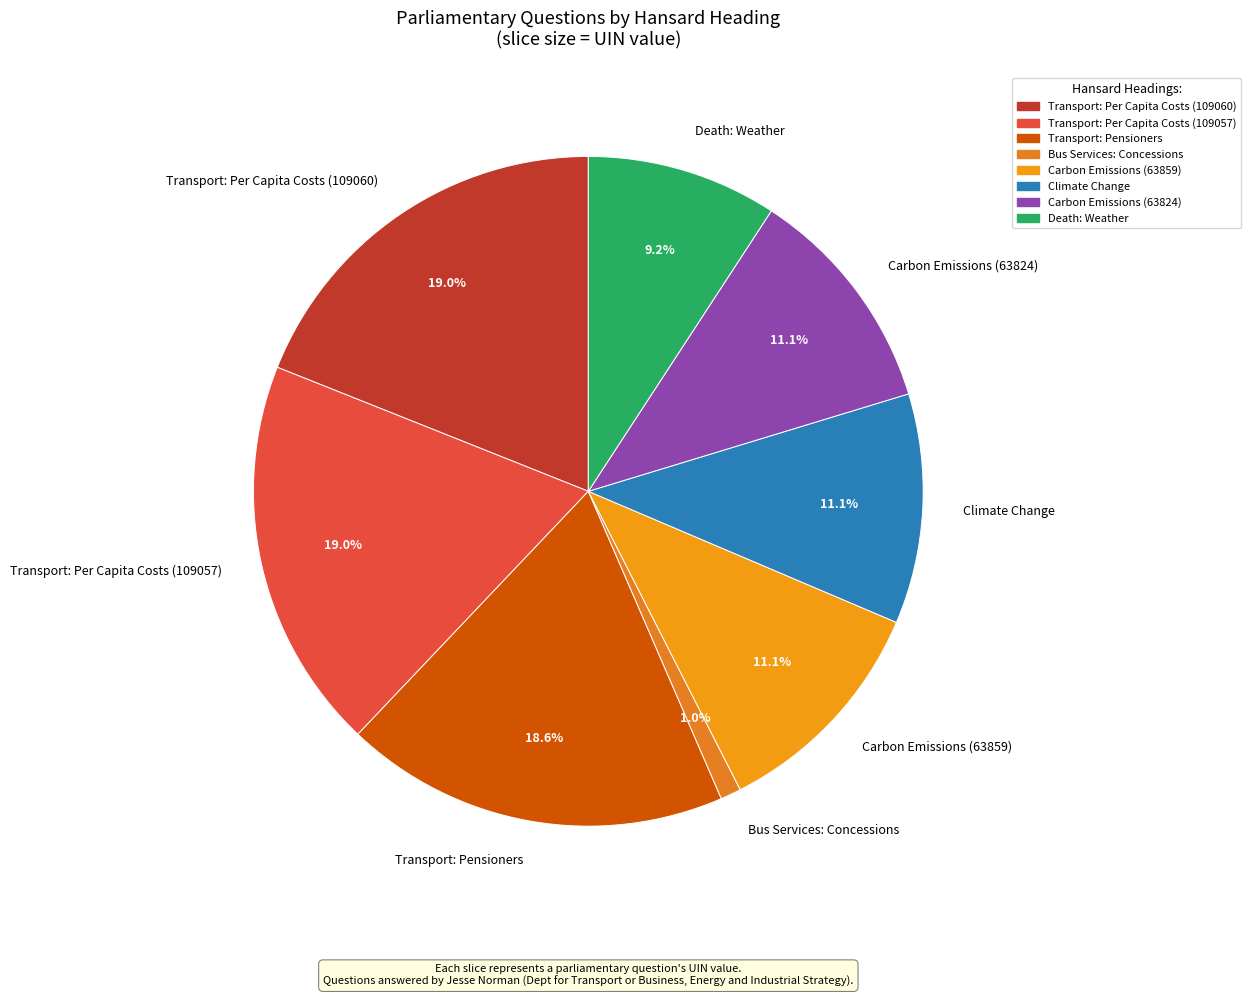

Does Transport: Per Capita Costs (109057) represent more than half of the total?

No